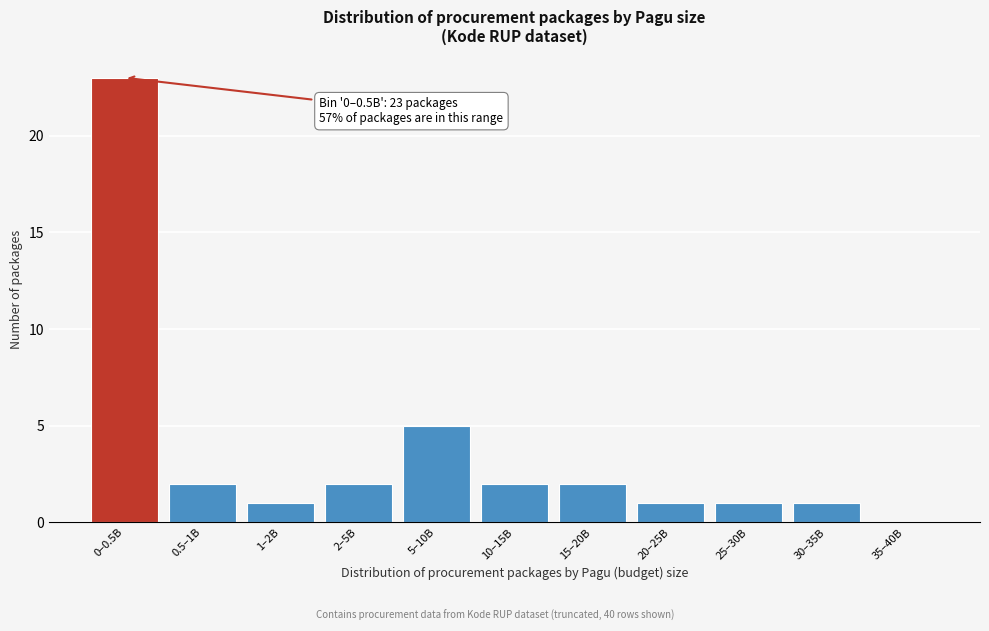

Reading right to left, list all the values displayed in this chart.

35–40B=0	30–35B=1	25–30B=1	20–25B=1	15–20B=2	10–15B=2	5–10B=5	2–5B=2	1–2B=1	0.5–1B=2	0–0.5B=23